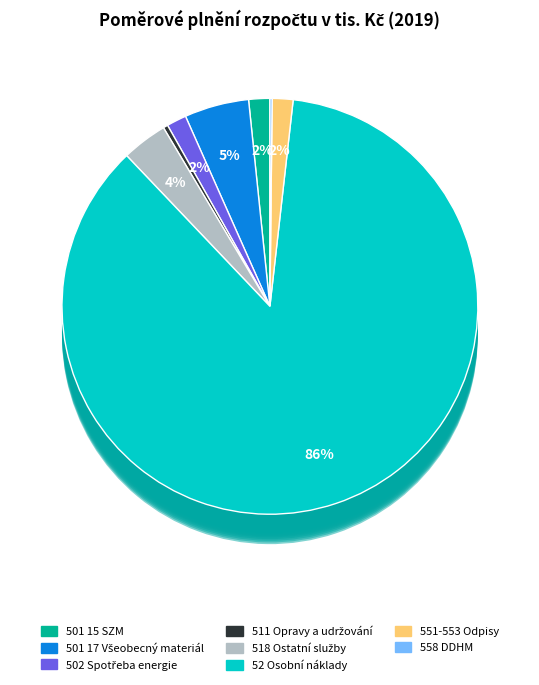

Rank the categories by value from lowest to highest.

558 DDHM, 511 Opravy a udržování, 502 Spotřeba energie, 551-553 Odpisy, 501 15 SZM, 518 Ostatní služby, 501 17 Všeobecný materiál, 52 Osobní náklady